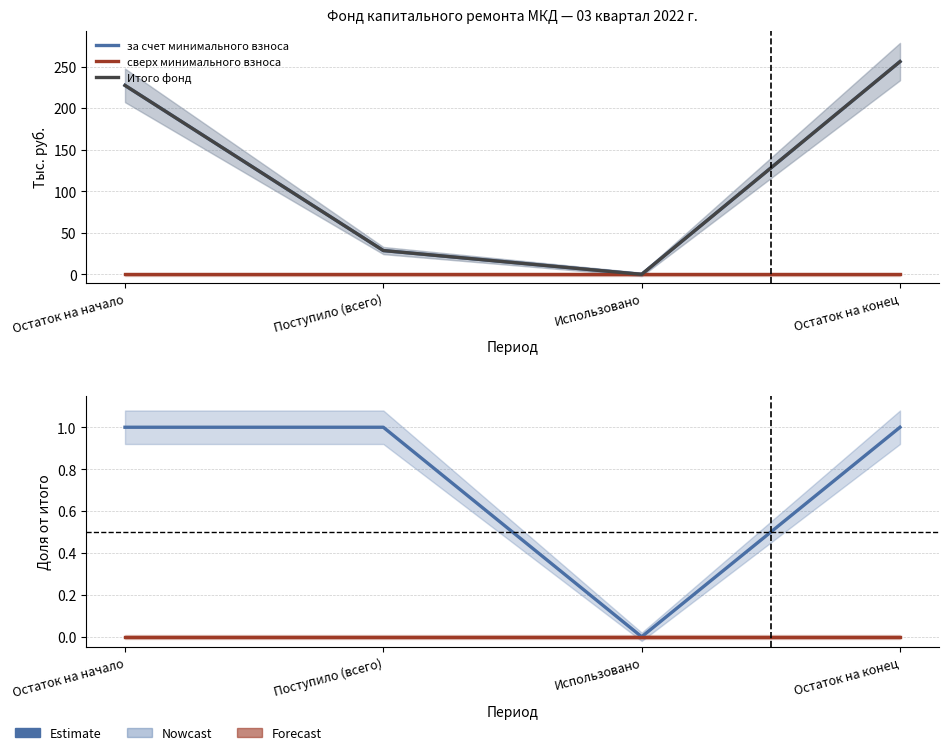

What is the difference between the maximum and minimum values in the Итого фонд series?

256.0